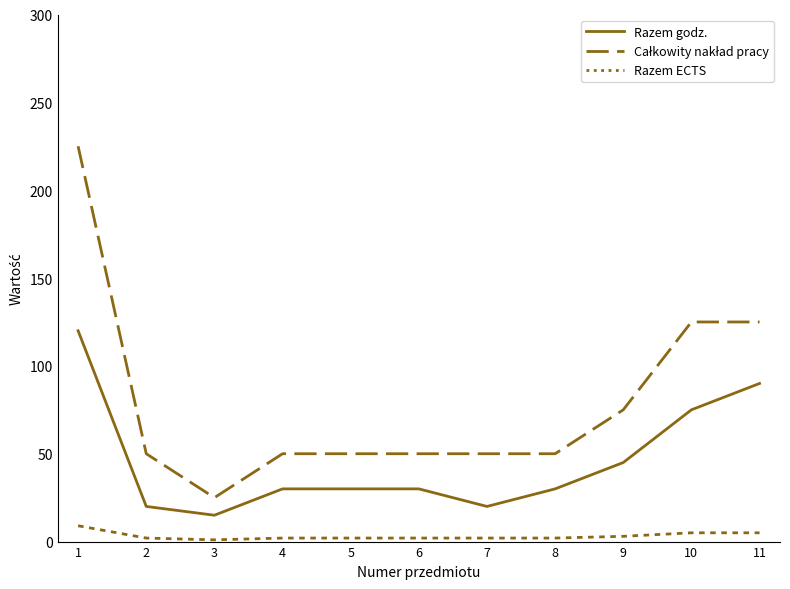

Where is Razem godz. nearest to the value 67?

10